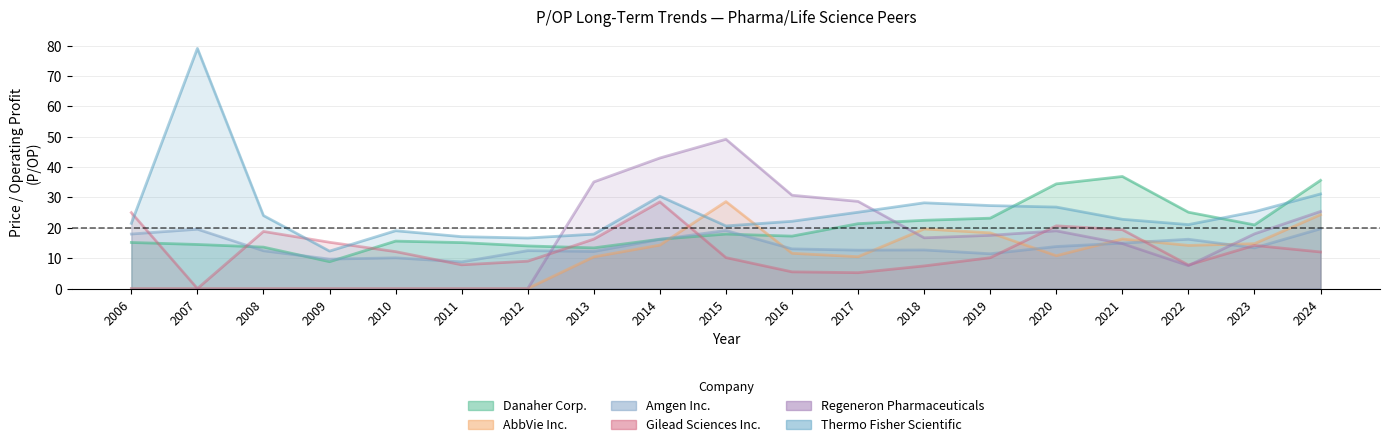

How many interior local peaks does the Danaher Corp. series have?

3